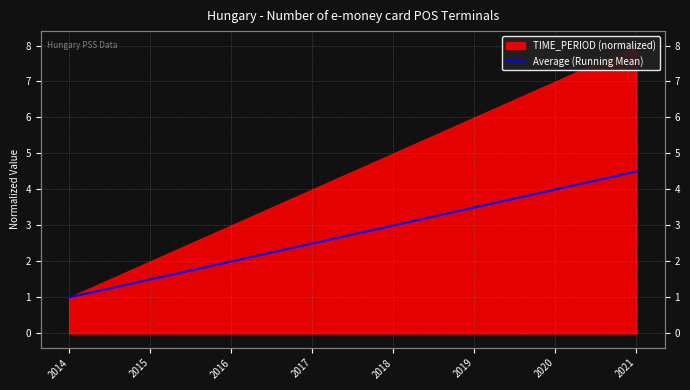

Is it true that the value at 2019 is 1.7?

False